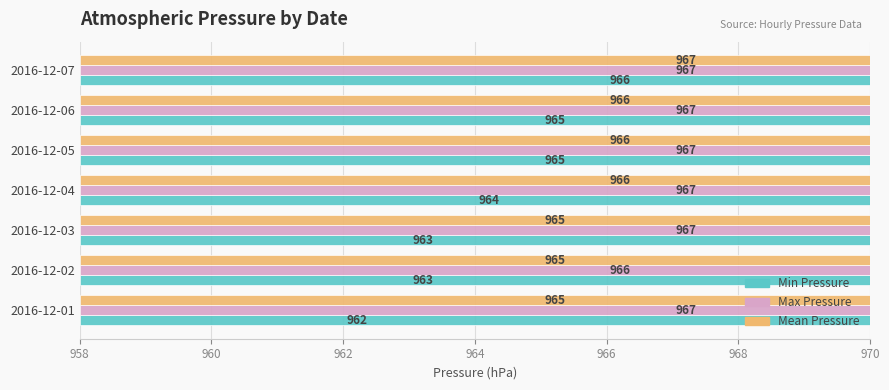

Between 2016-12-07 and 2016-12-02, which is larger?

2016-12-07